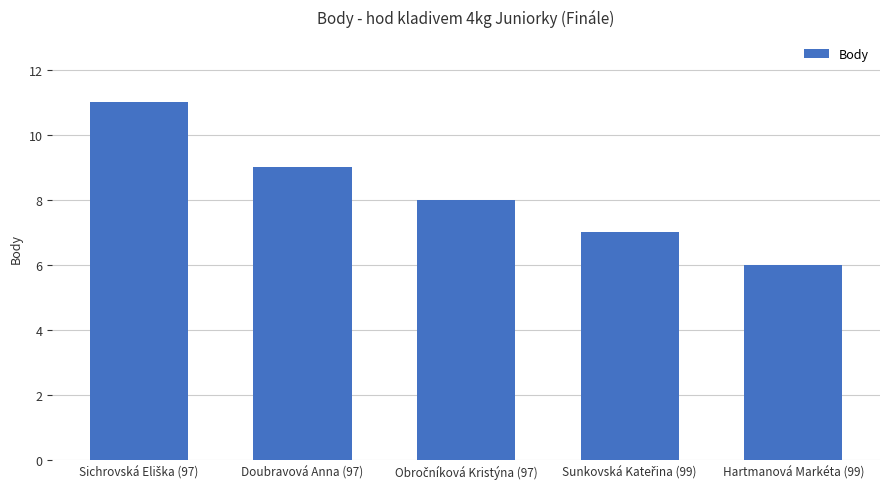

Are the bars grouped side by side (vs. stacked)?

No